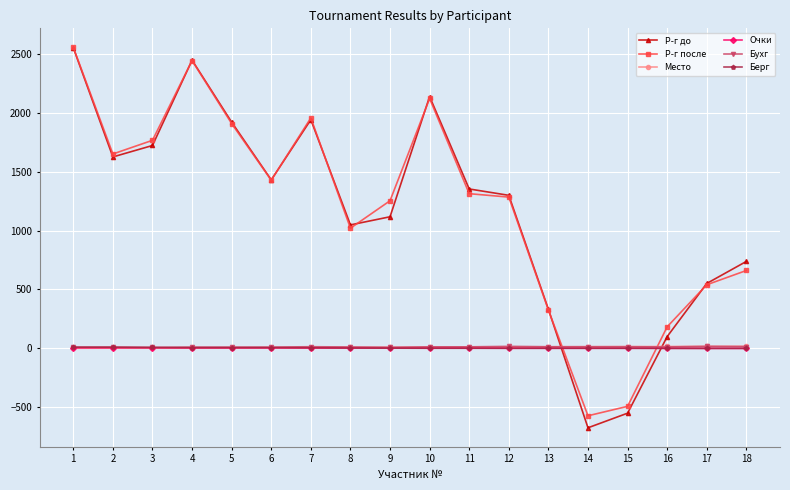

Between 1 and 16, which series saw the biggest shift?

Р-г до